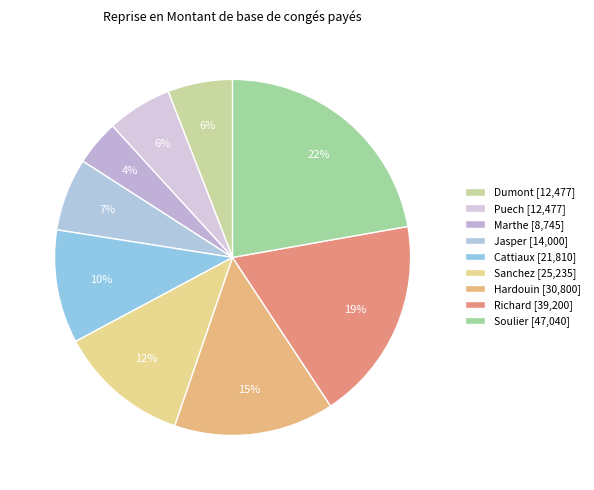

How many slices are in this pie chart?

9